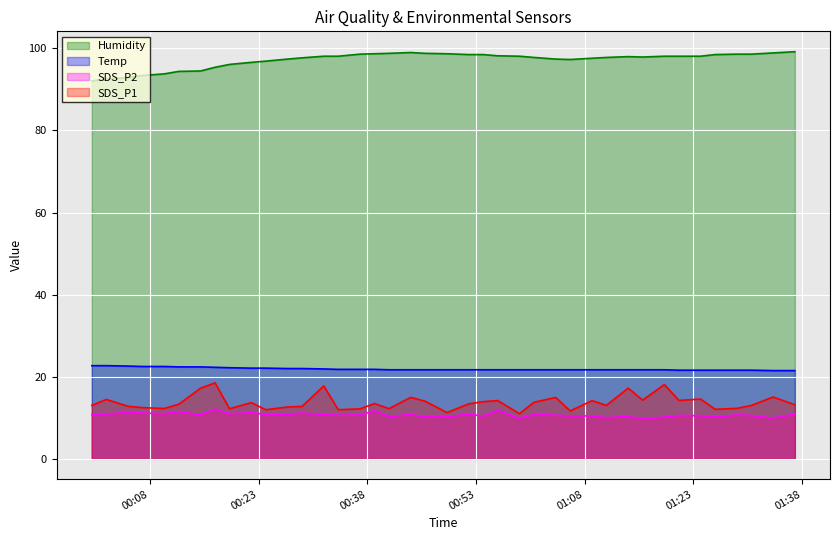

List the series in order of their peak value, highest first.

Humidity, Temp, SDS_P1, SDS_P2